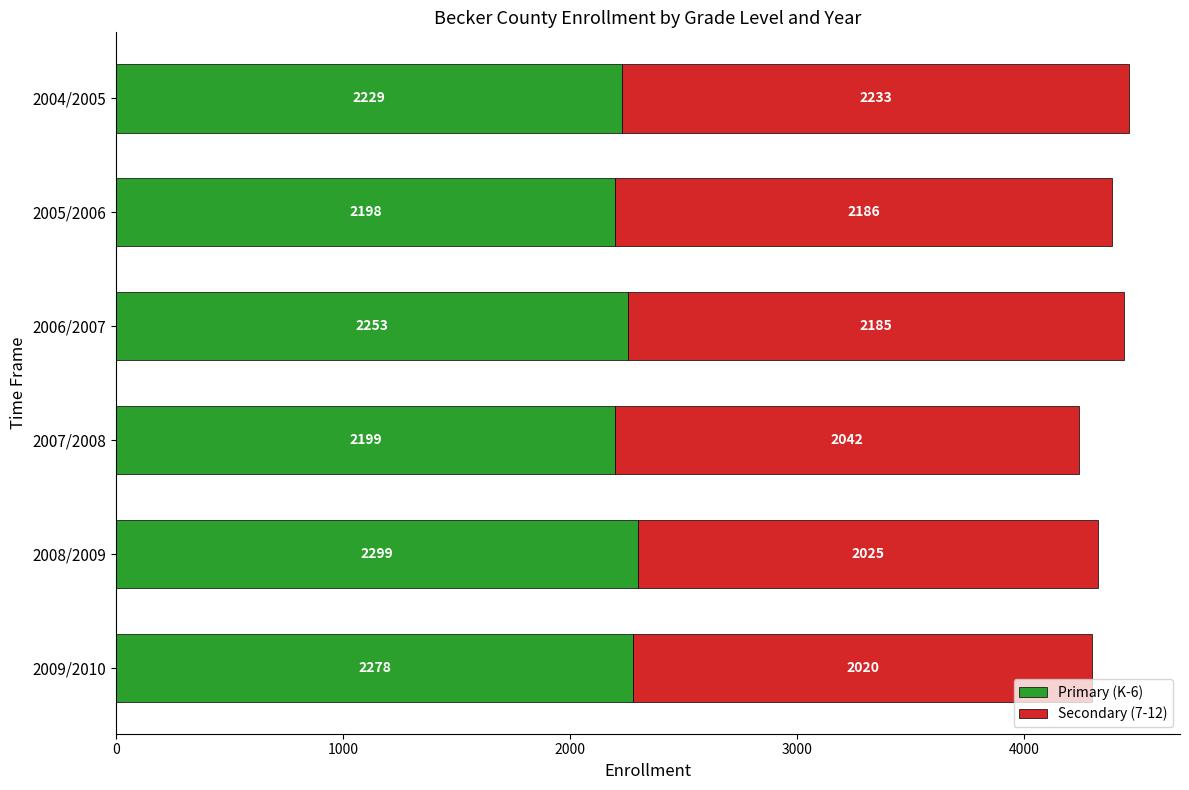

What is the lowest value of the Primary (K-6) series?

2198